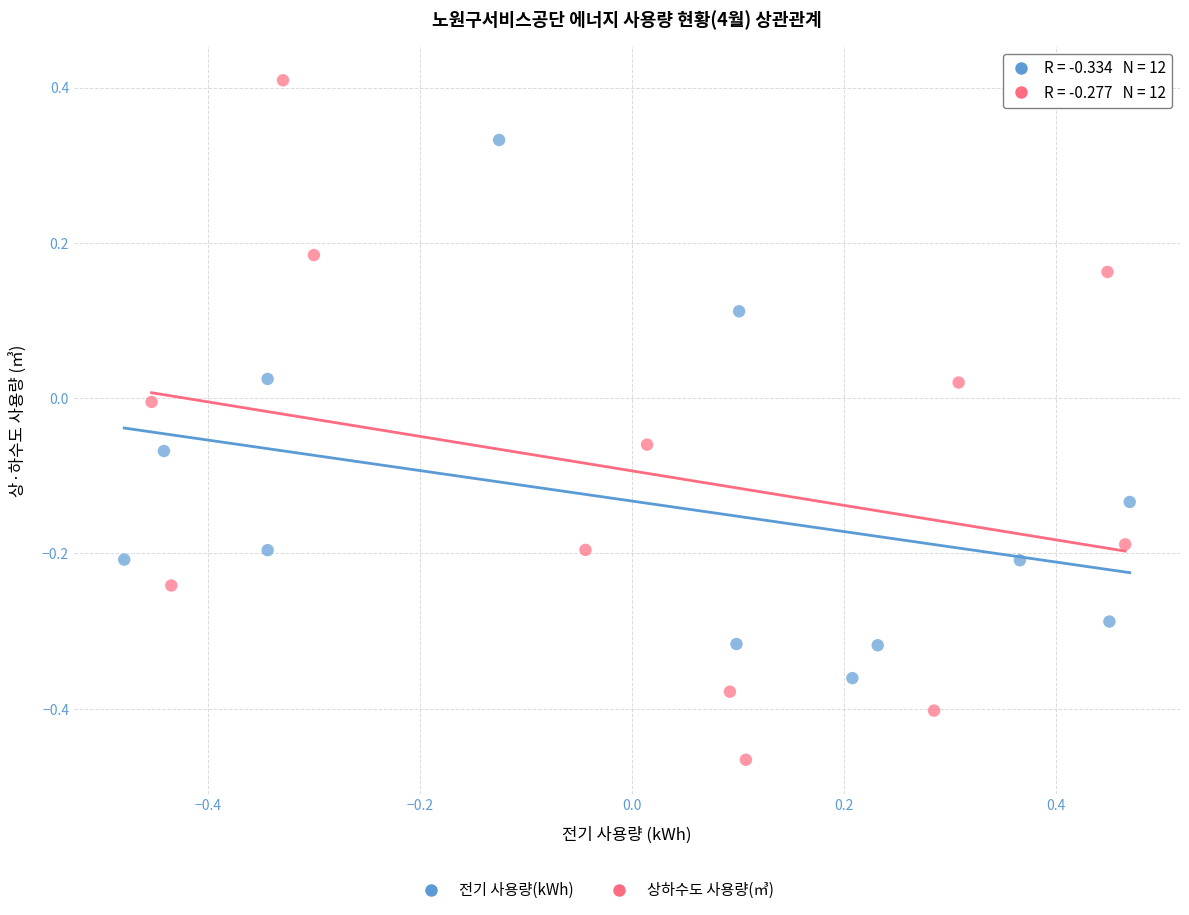

Which series reaches the minimum Y coordinate?

상하수도 사용량(㎥)